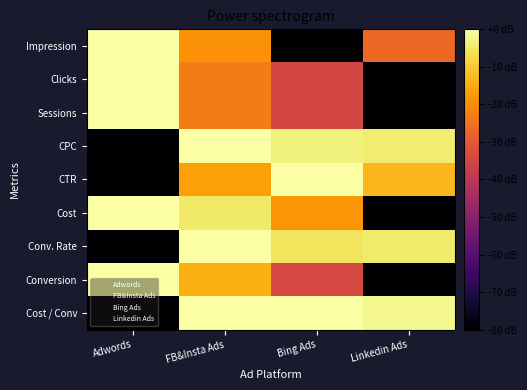

Count the number of data series in this chart.

9